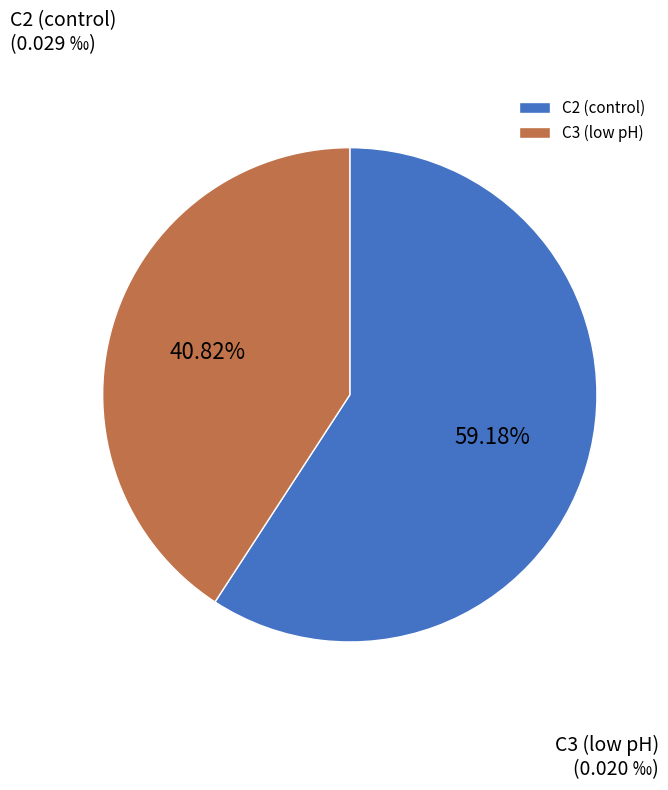

Rank the categories by value from highest to lowest.

C2 (control), C3 (low pH)